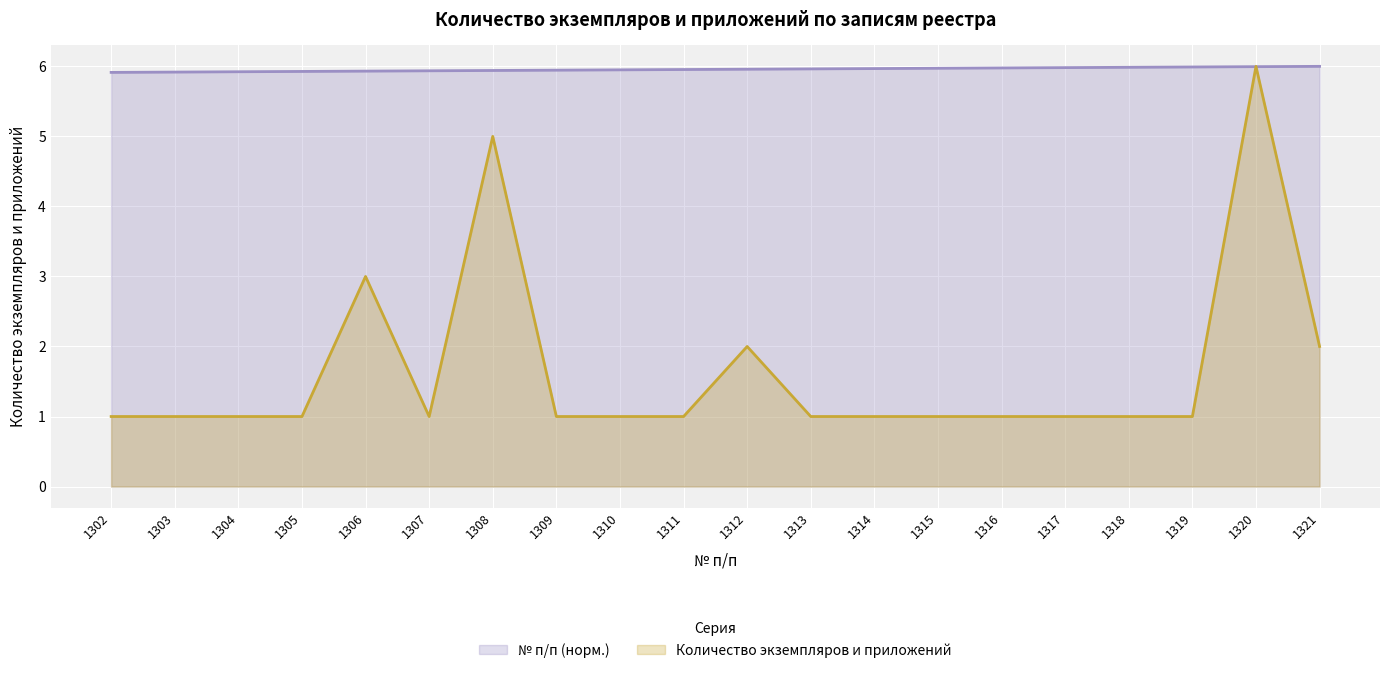

Which category has the lowest value across all series?

1302